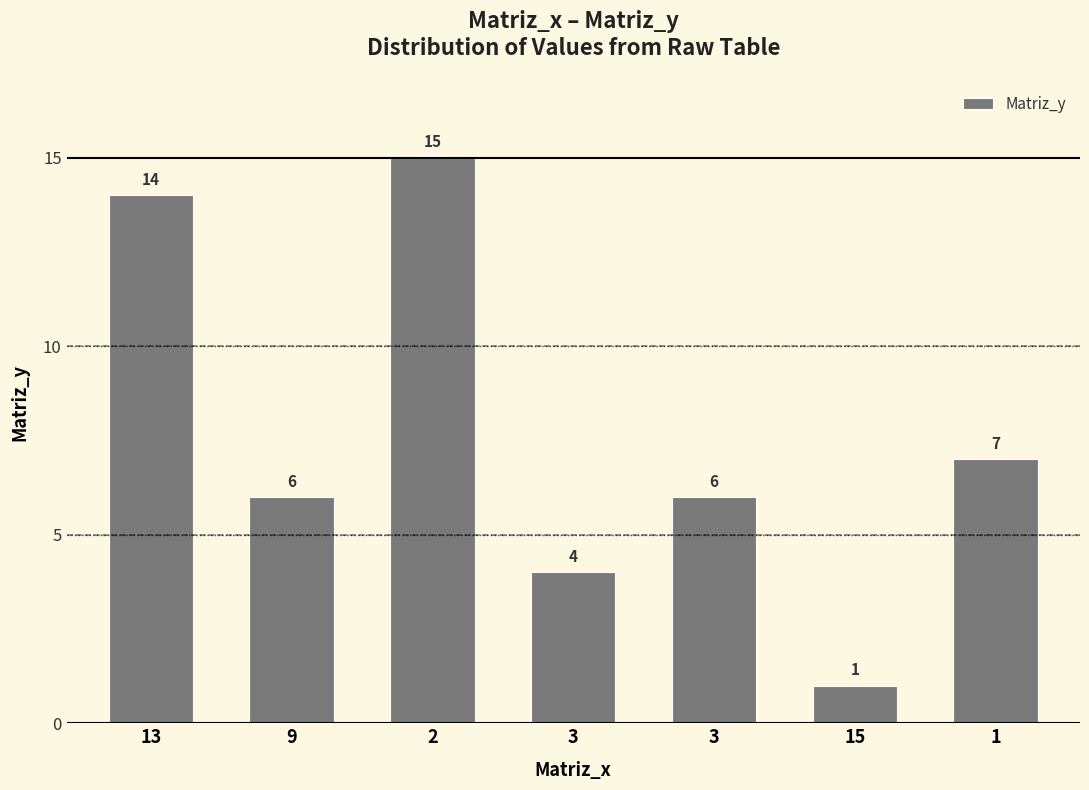

Are the bars horizontal?

No